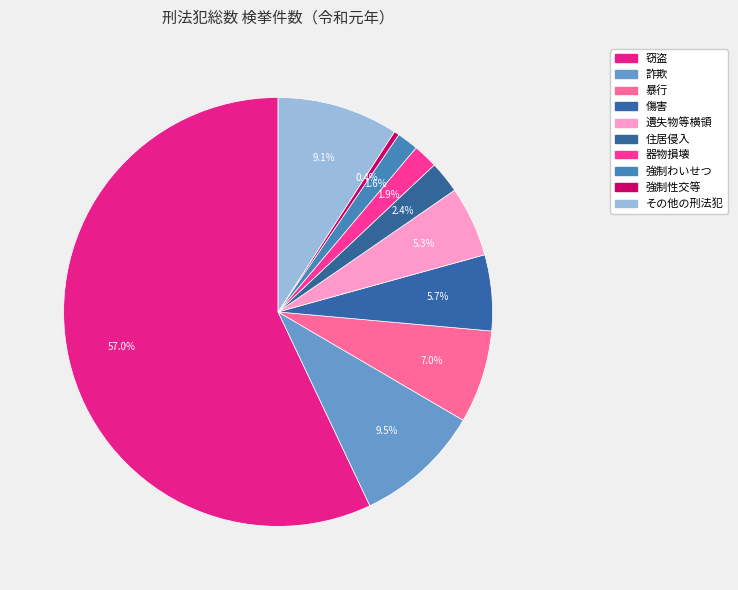

Is 窃盗 the majority of the pie?

Yes